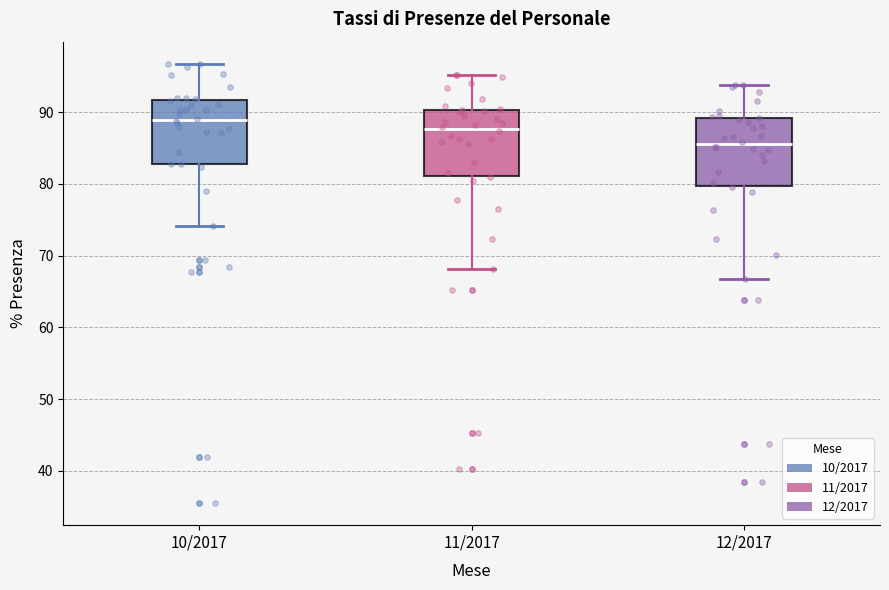

Where does the upper whisker of the box for 12/2017 end on the y-axis? The values are not printed on the chart, so give them approximately, as read against the axis.

94